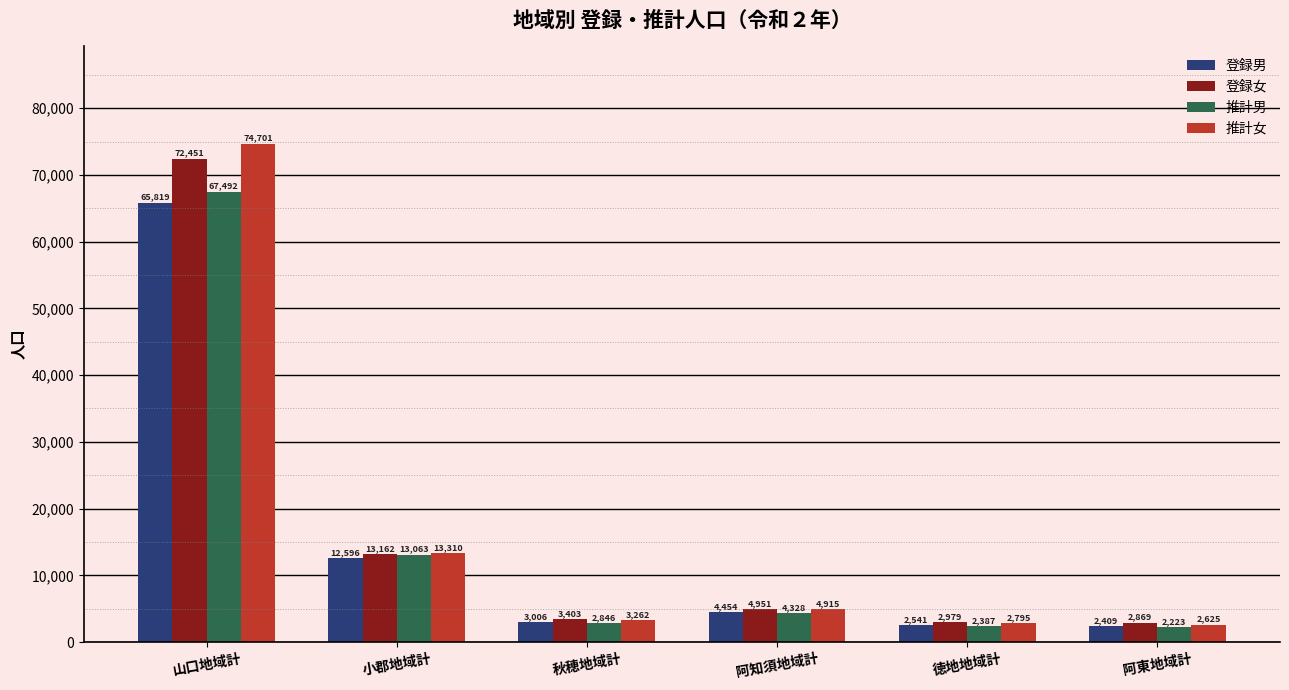

What is the difference between the 推計女 values at 山口地域計 and 阿知須地域計?

69786